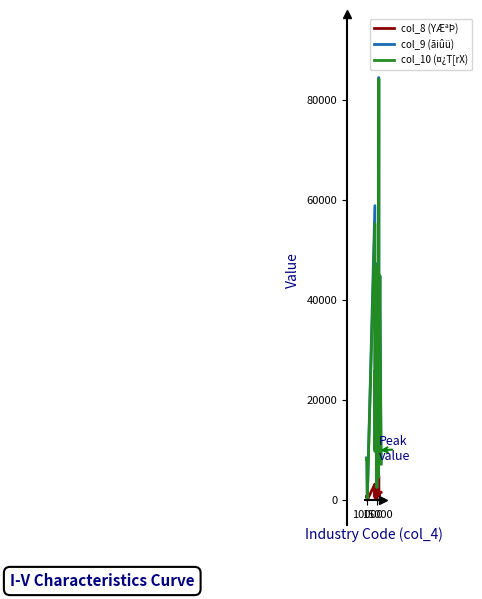

What is the maximum value shown in the chart?

84421